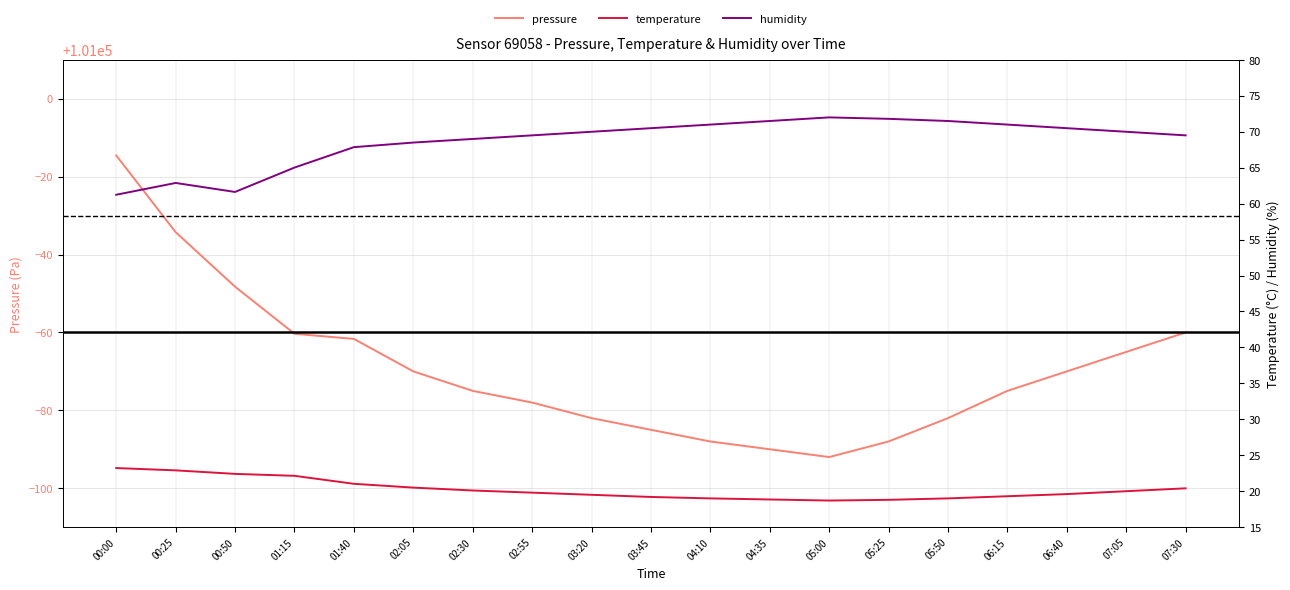

What is the label of the 6th point from the left?

02:05